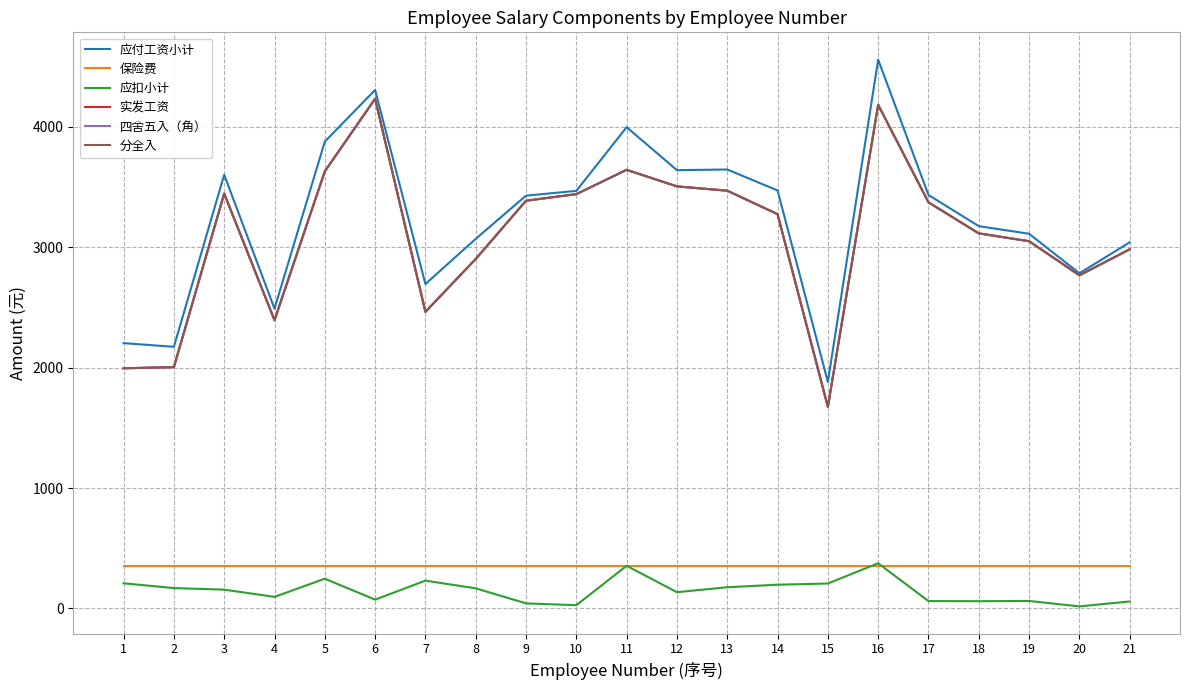

Where is the first local maximum for 分全入?

3